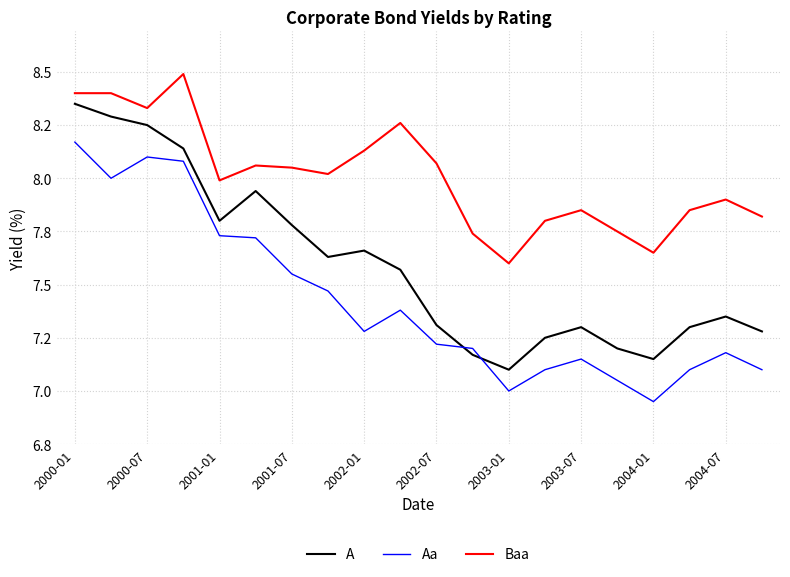

What is the maximum value for A?

8.3